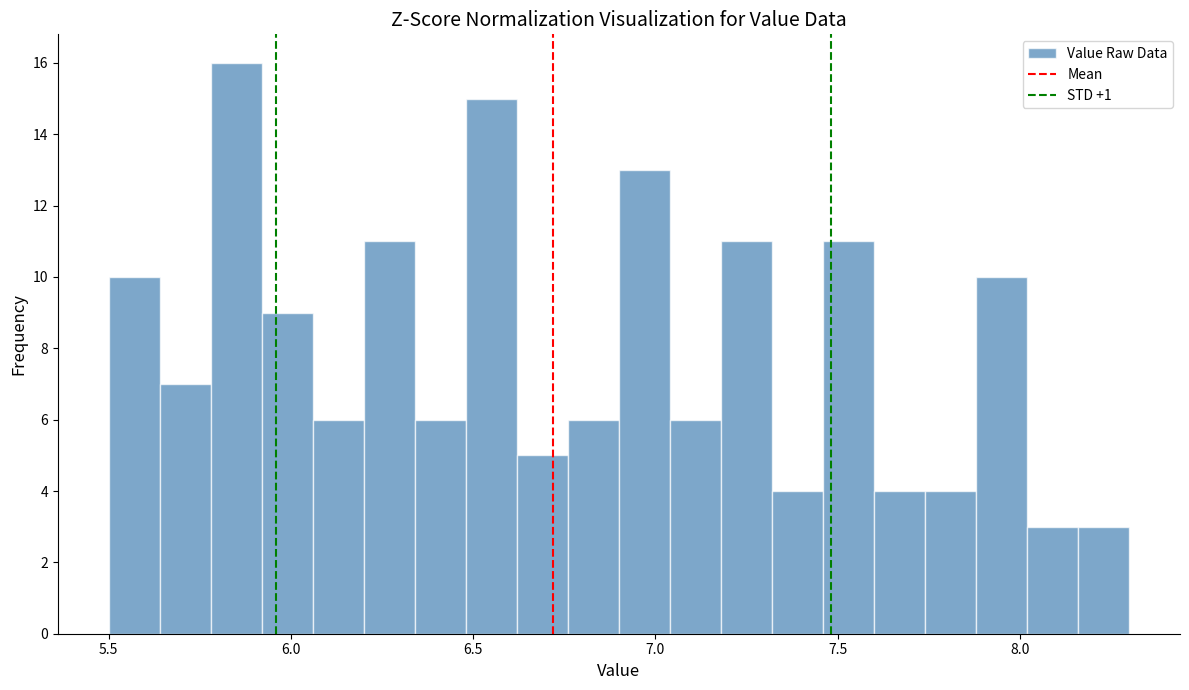

Around what value on the x-axis is the tallest bar? Give the approximate position of its centre, as read against the axis.

5.85